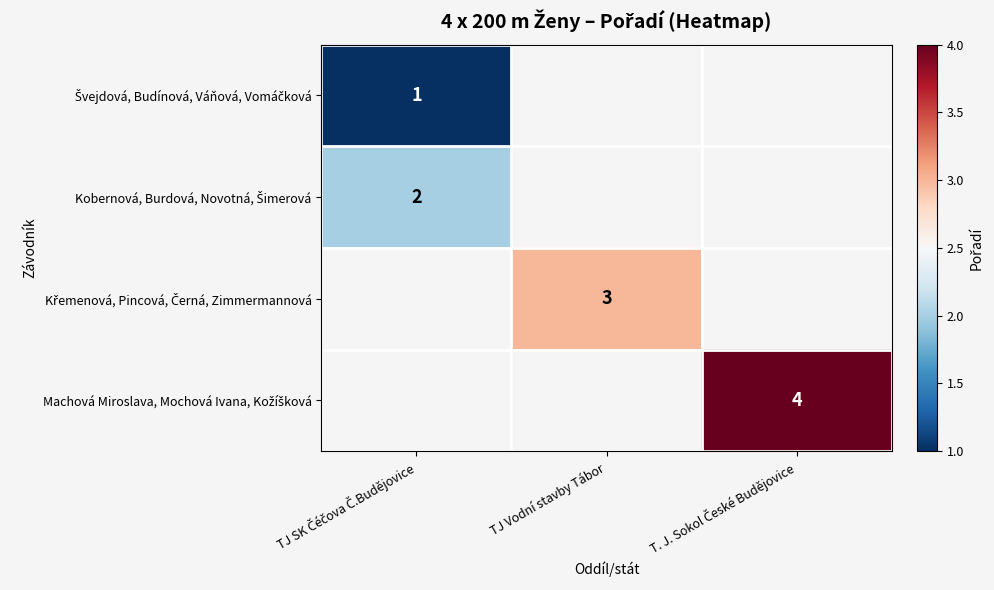

At which label is Kobernová, Burdová, Novotná, Šimerová closest to 2?

TJ SK Čéčova Č.Budějovice